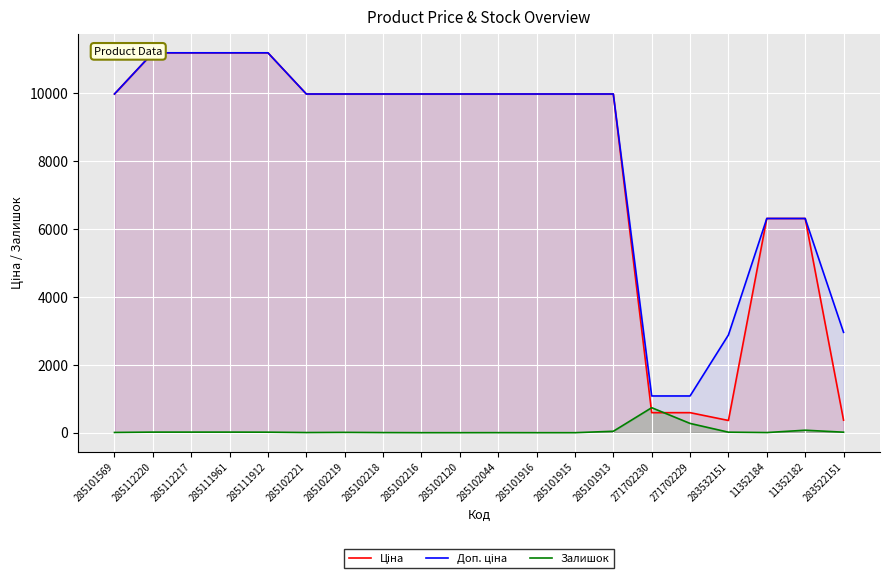

What is the spread (max minus min) of values at 285112220?

11171.2